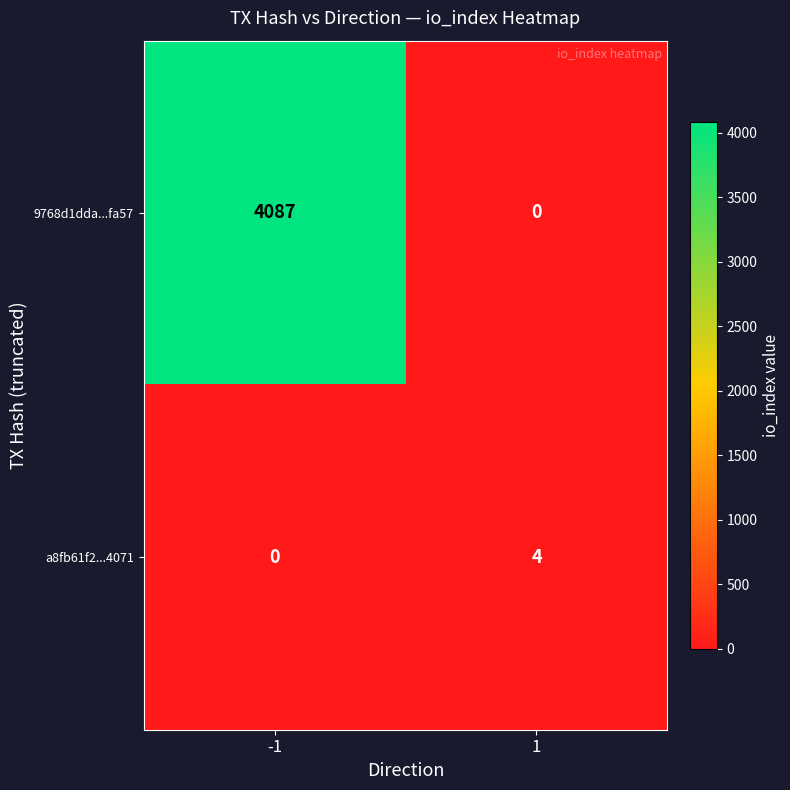

Is it true that a8fb61f2...4071 equals 0 at -1?

True